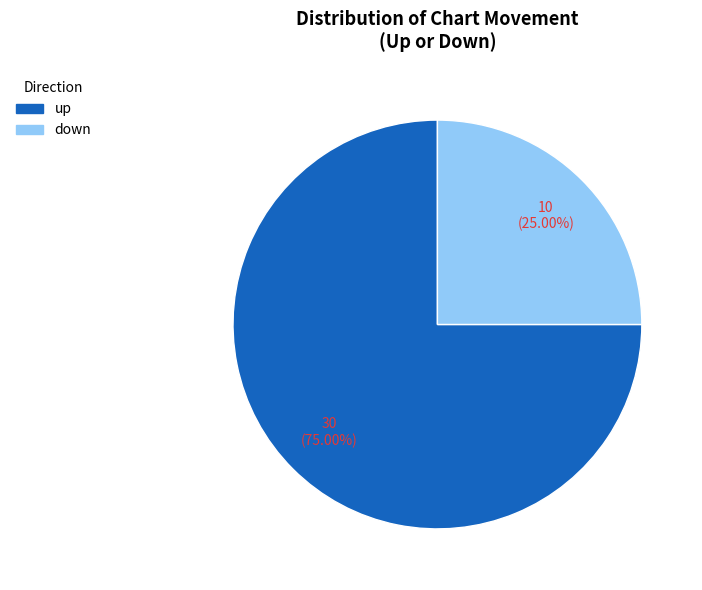

To the nearest percent, what is the difference between the up and down slice percentages?

50%